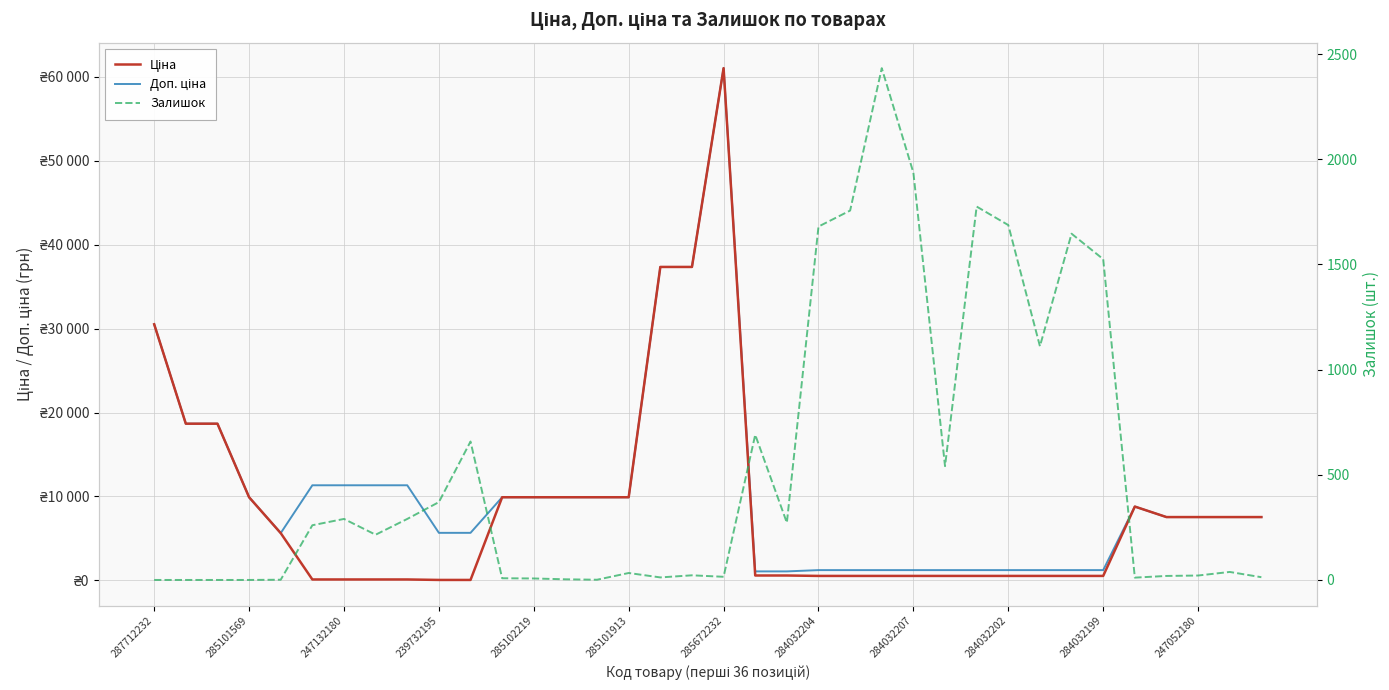

After their last crossing, which series has the higher values: Залишок or Доп. ціна?

Доп. ціна